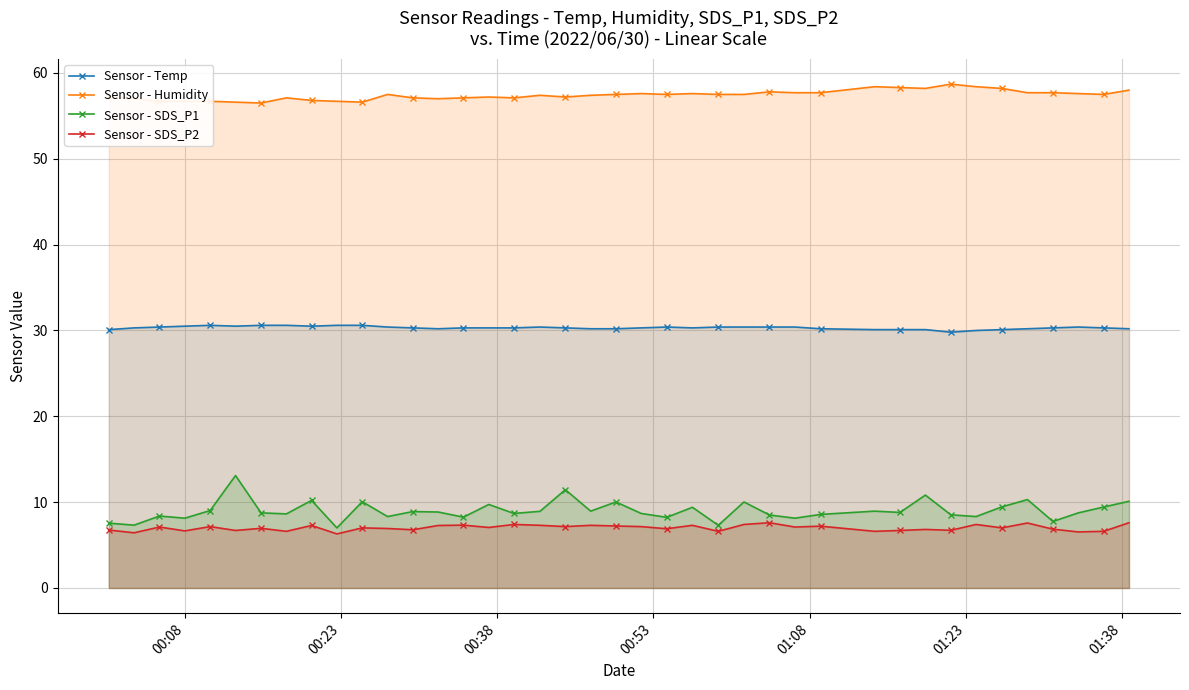

List the series in order of their peak value, lowest first.

Sensor - SDS_P2, Sensor - SDS_P1, Sensor - Temp, Sensor - Humidity